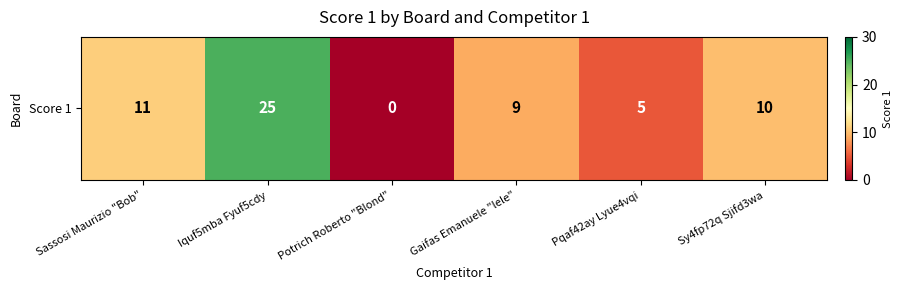

What is the change in value from Iquf5mba Fyuf5cdy to Potrich Roberto "Blond"?

-25